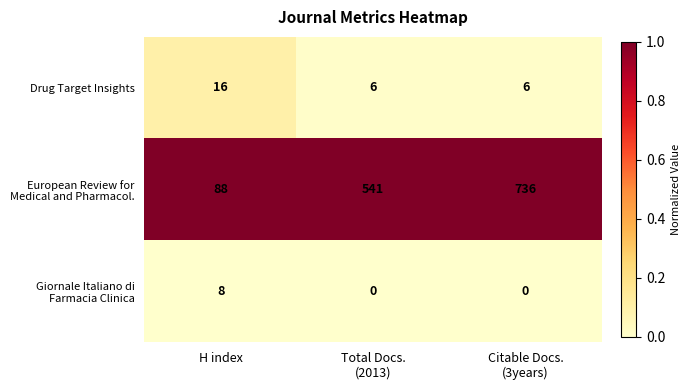

At which label does Drug Target Insights reach its peak?

H index